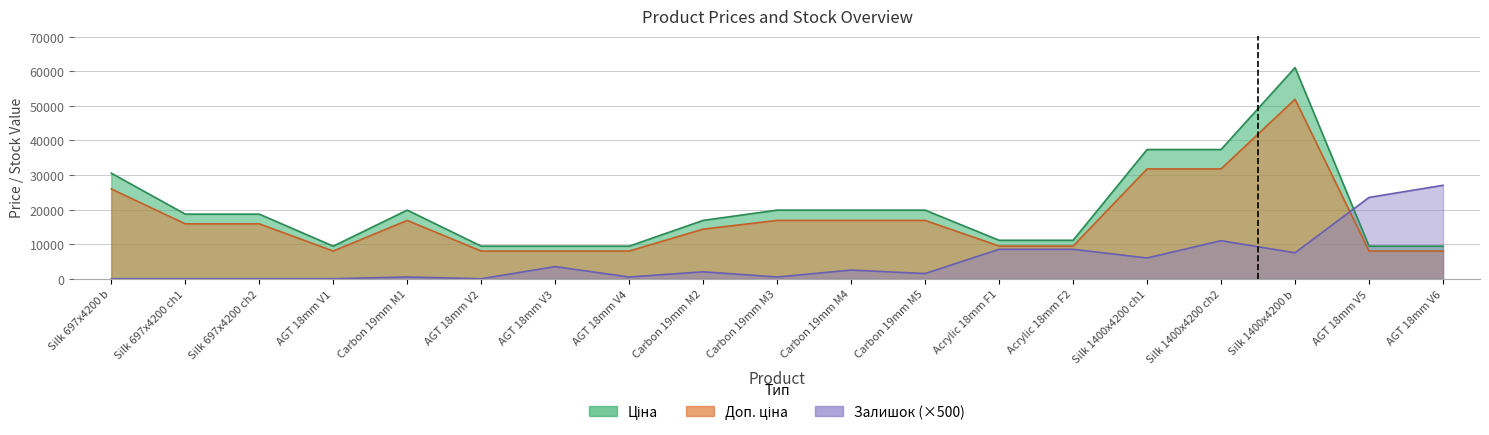

Reading left to right, transcribe all the data shown in this chart.

Ціна: 25935.5	15870.8	15870.8	8004.3	16856.4	8004.3	8004.3	8004.3	14333.7	16856.4	16856.4	16856.4	9446.5	9446.5	31741.5	31741.5	51871.0	8004.3	8004.3
Доп. ціна: 30512.3	18671.5	18671.5	9416.9	19831.1	9416.9	9416.9	9416.9	16863.2	19831.1	19831.1	19831.1	11113.6	11113.6	37343.0	37343.0	61024.7	9416.9	9416.9
Залишок: 0.0	0.0	0.0	0.0	500.0	0.0	3500.0	500.0	2000.0	500.0	2500.0	1500.0	8500.0	8500.0	6000.0	11000.0	7500.0	23500.0	27000.0